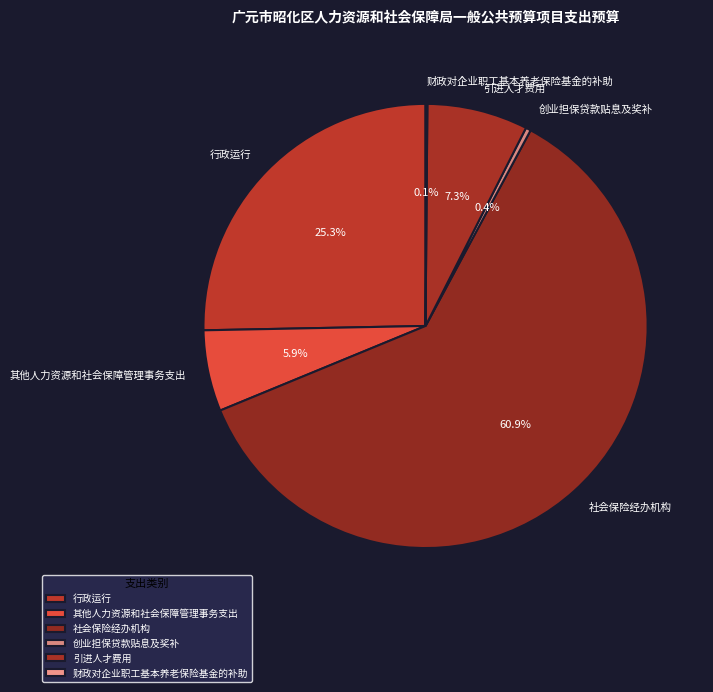

Do 其他人力资源和社会保障管理事务支出 and 社会保险经办机构 together represent more than half of the pie?

Yes